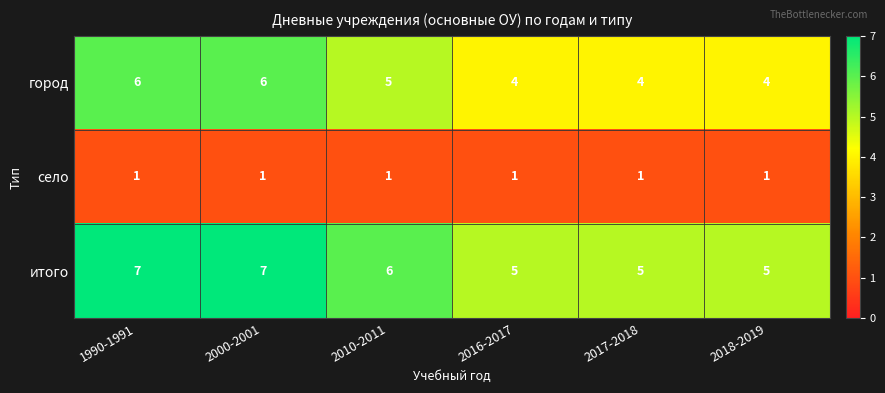

Reading left to right, list all the values displayed in this chart.

город: 1990-1991=6	2000-2001=6	2010-2011=5	2016-2017=4	2017-2018=4	2018-2019=4
село: 1990-1991=1	2000-2001=1	2010-2011=1	2016-2017=1	2017-2018=1	2018-2019=1
итого: 1990-1991=7	2000-2001=7	2010-2011=6	2016-2017=5	2017-2018=5	2018-2019=5